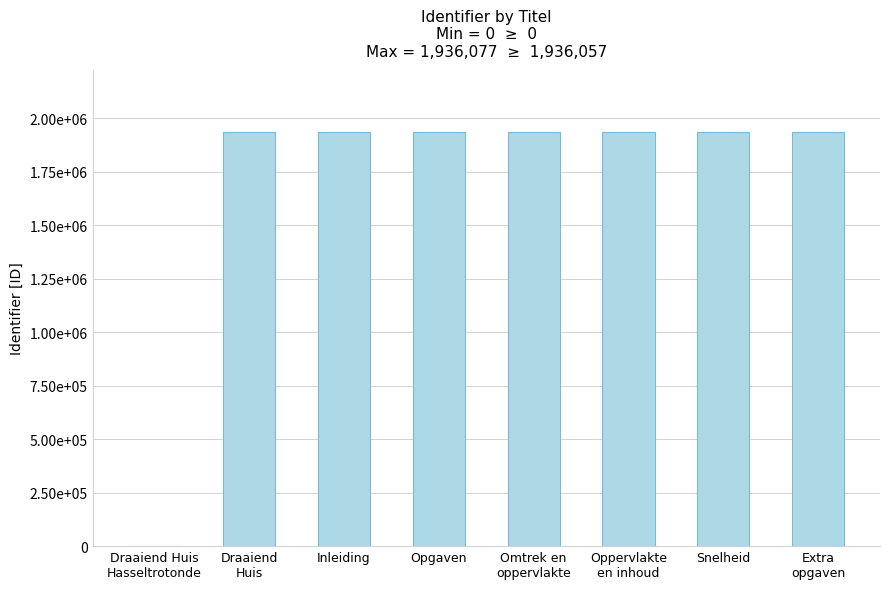

Are the bars horizontal?

No